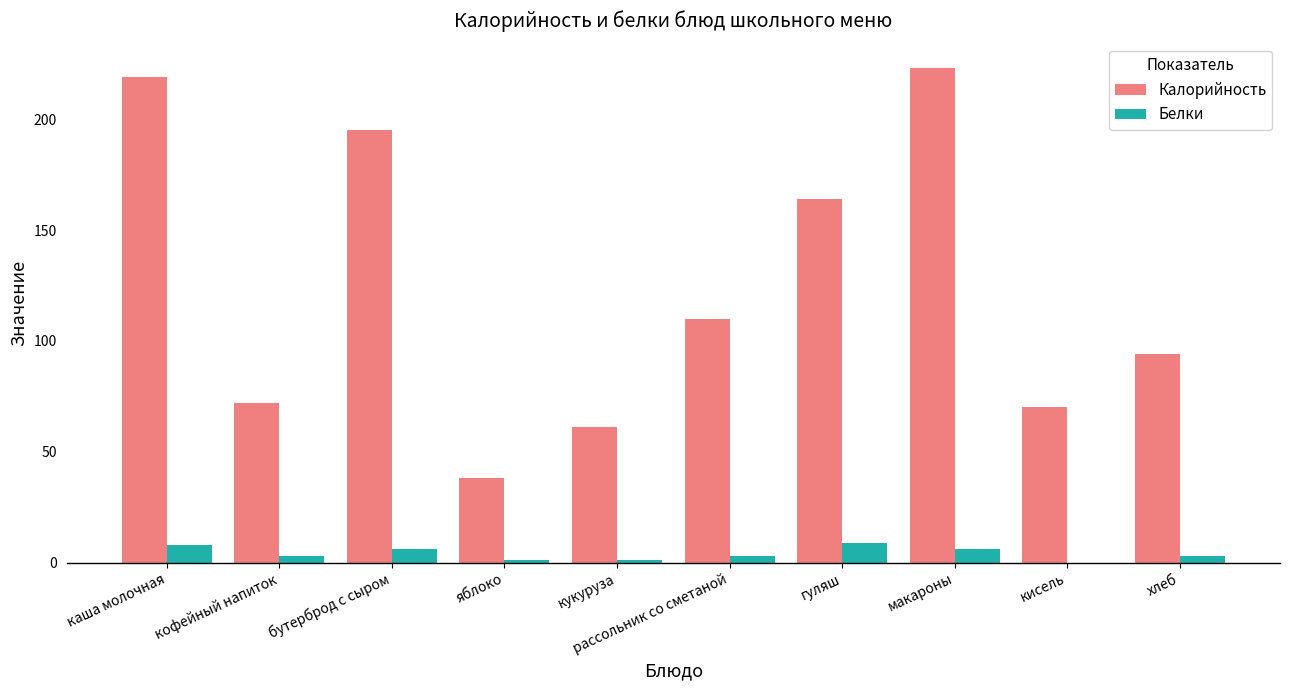

At which label does Калорийность first exceed 110?

каша молочная